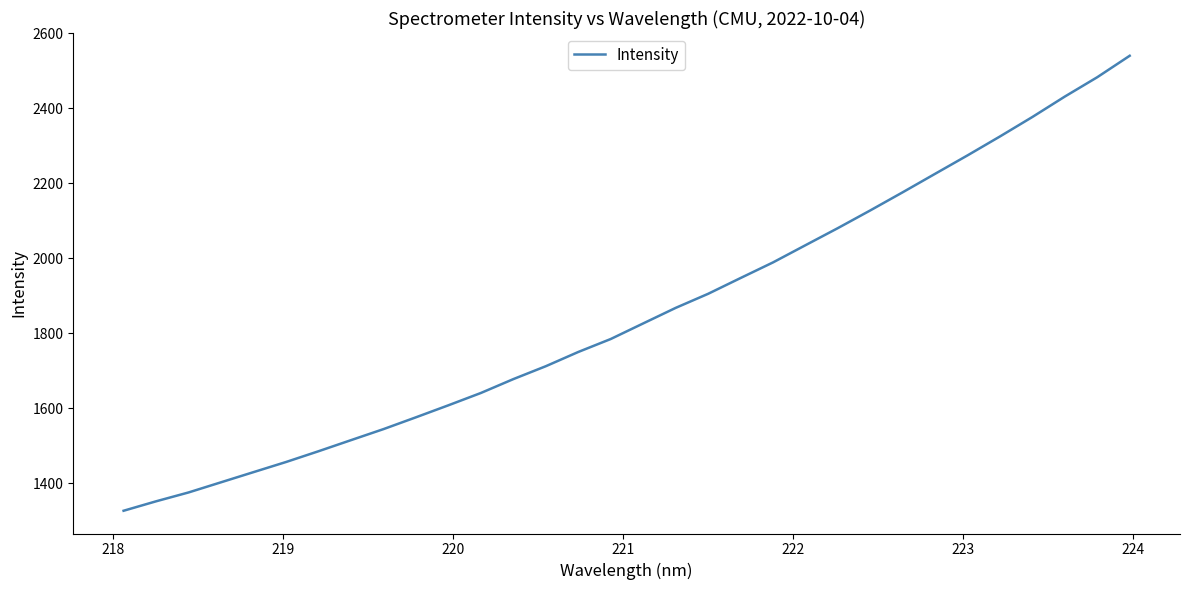

What is the greatest value displayed?

2539.8